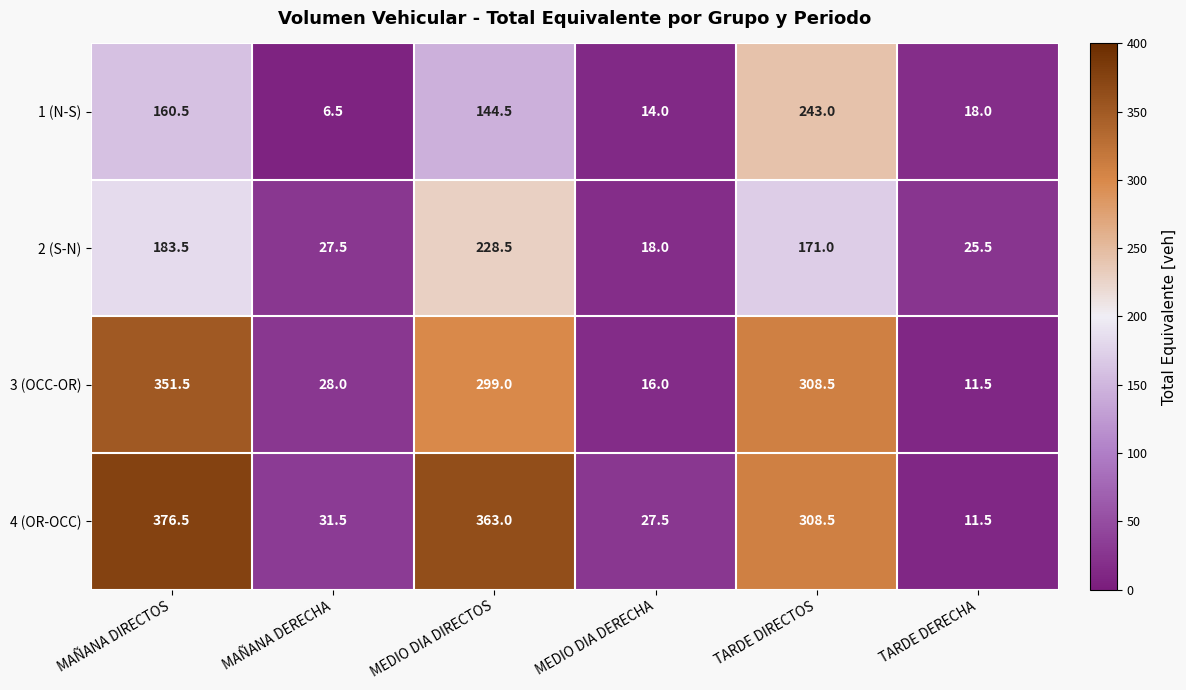

True or false: 4 (OR-OCC) has a value of 206.4 at TARDE DIRECTOS.

False